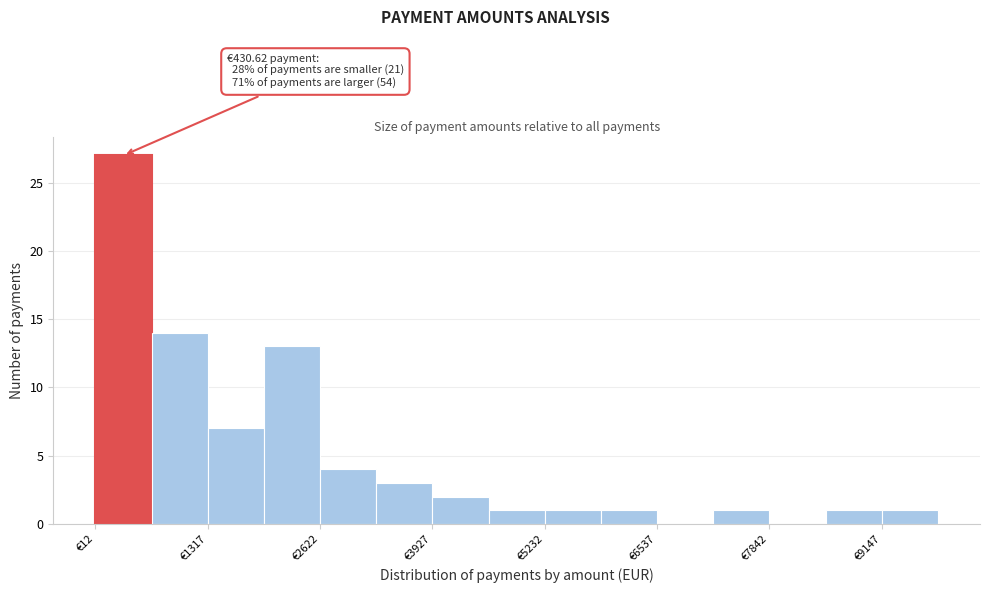

Around what value on the x-axis is the tallest bar? Give the approximate position of its centre, as read against the axis.

400